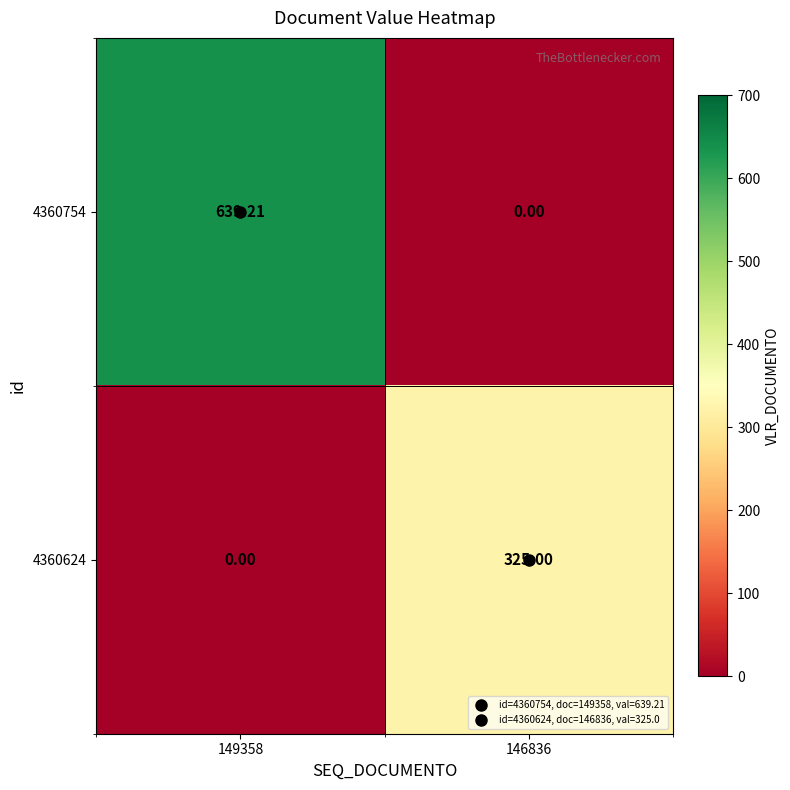

At 146836, list the series in order from largest to smallest.

4360624, 4360754